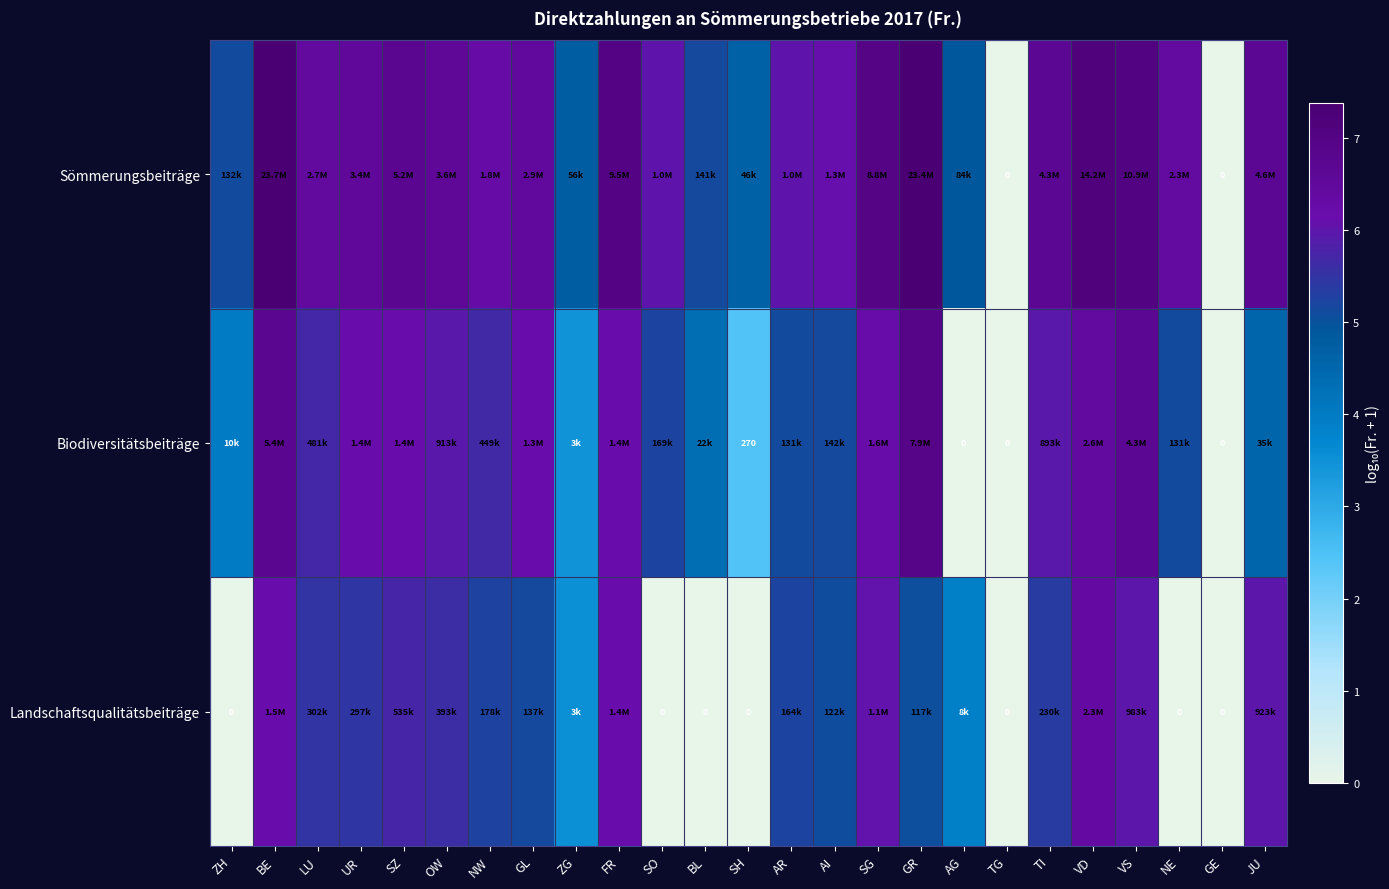

At how many categories does at least one series exceed 1?

23